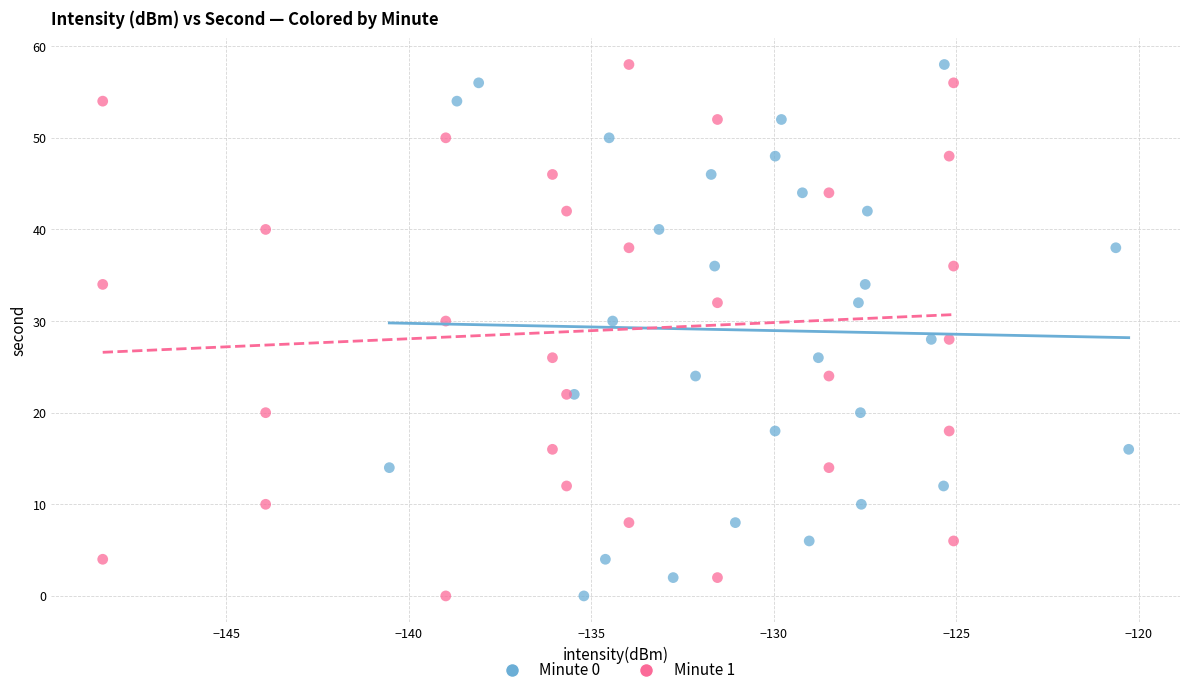

What are all the series names shown in the legend?

Minute 0, Minute 1